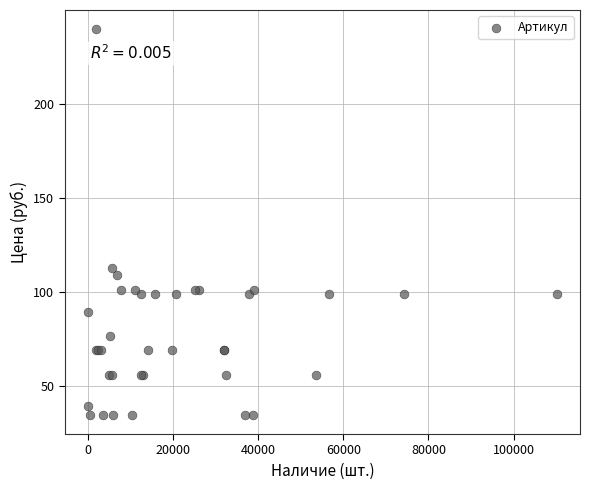

What Y value in the scatter plot is closest to 137?

112.4